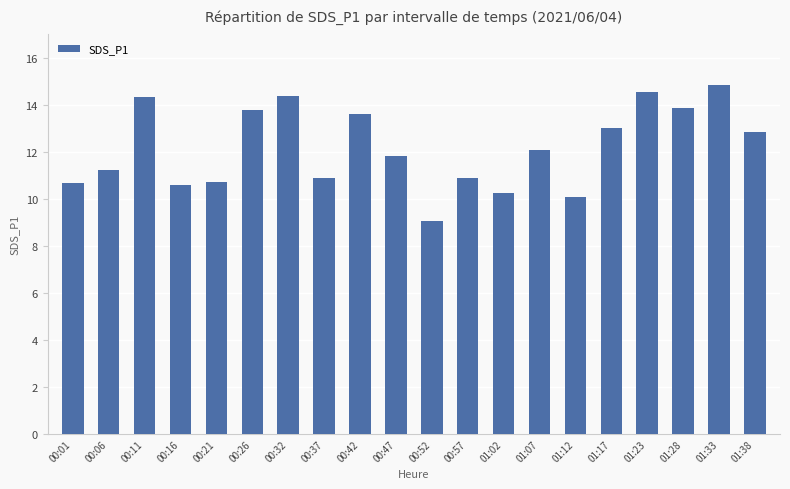

What is the approximate value at 01:07?

12.1